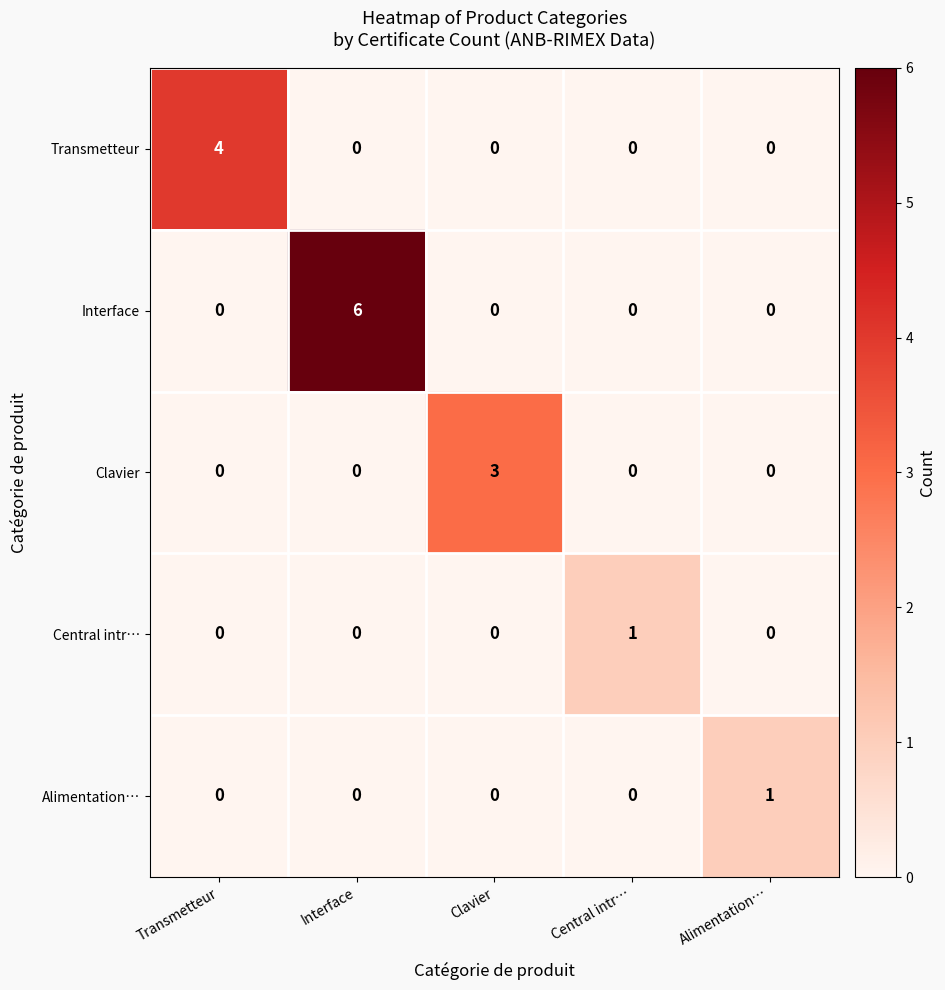

Read the Transmetteur value at Transmetteur.

4